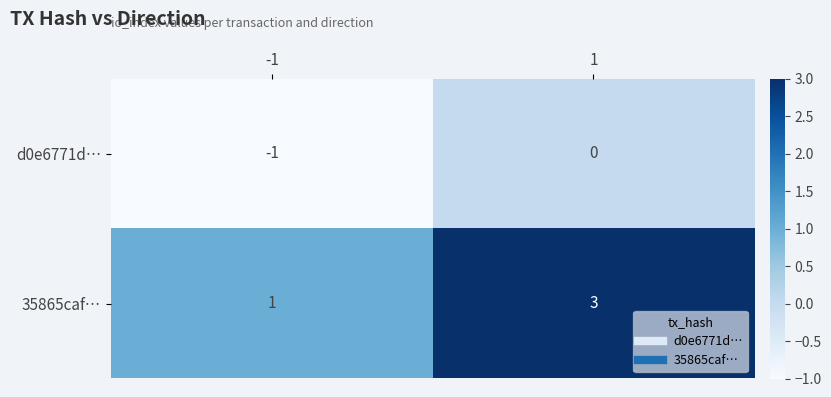

Is it true that d0e6771d… equals -1 at -1?

True